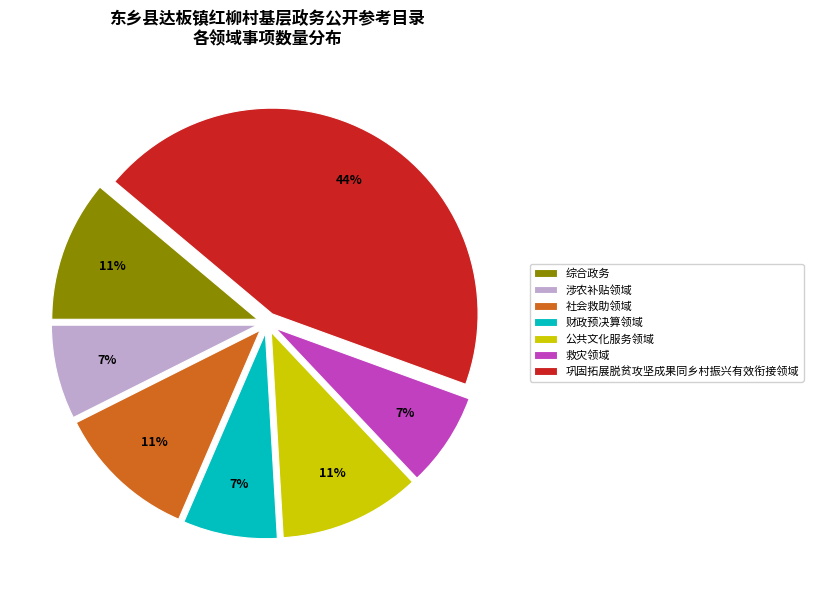

Is it true that 综合政务 is 11% of the pie?

True